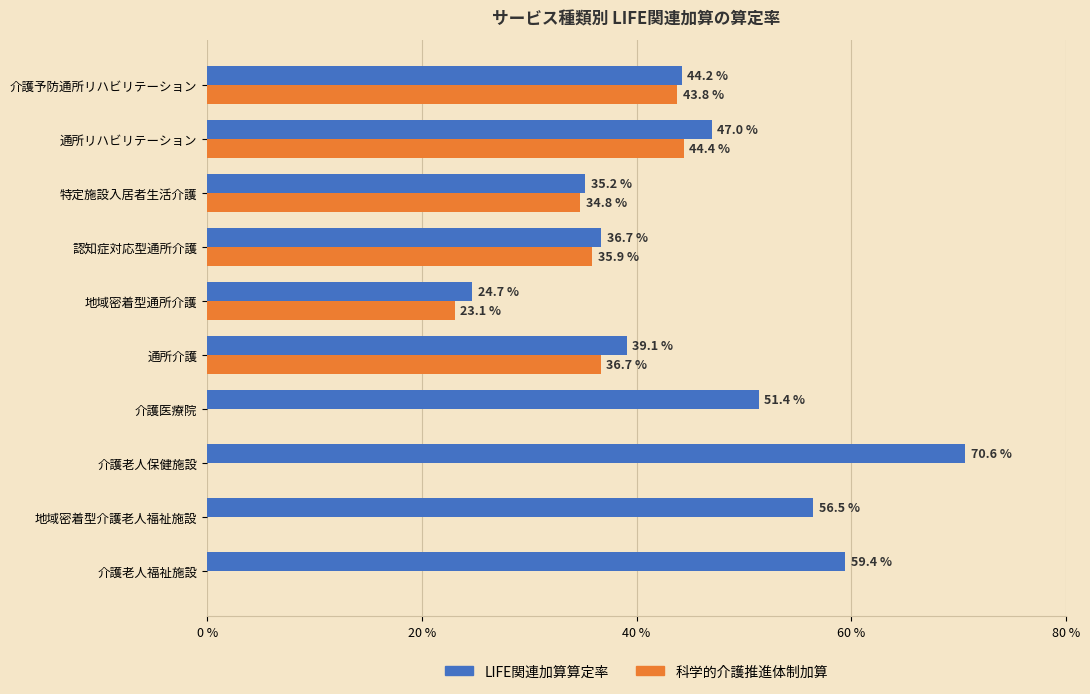

Where is 科学的介護推進体制加算 nearest to the value 22?

地域密着型通所介護